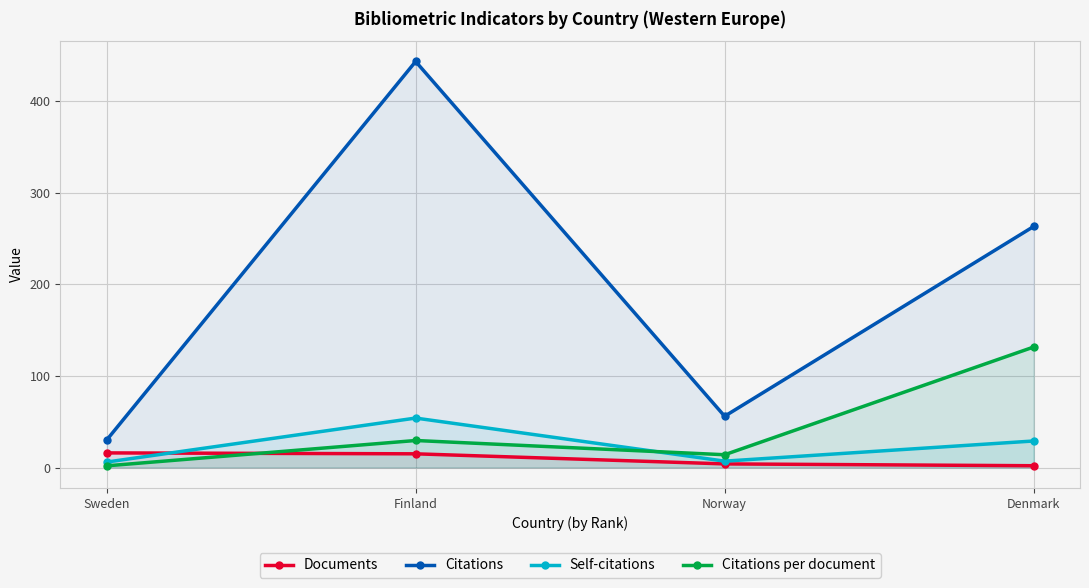

What is the minimum value shown in the chart?

1.9